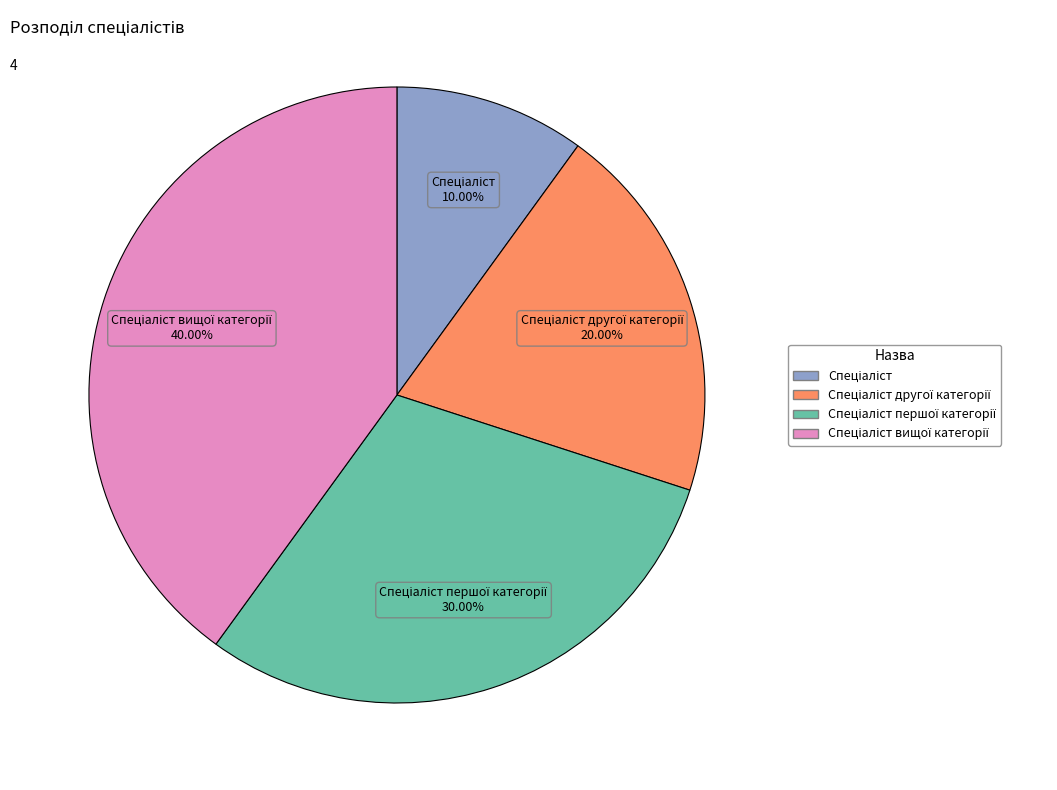

Does any single category account for the majority?

No